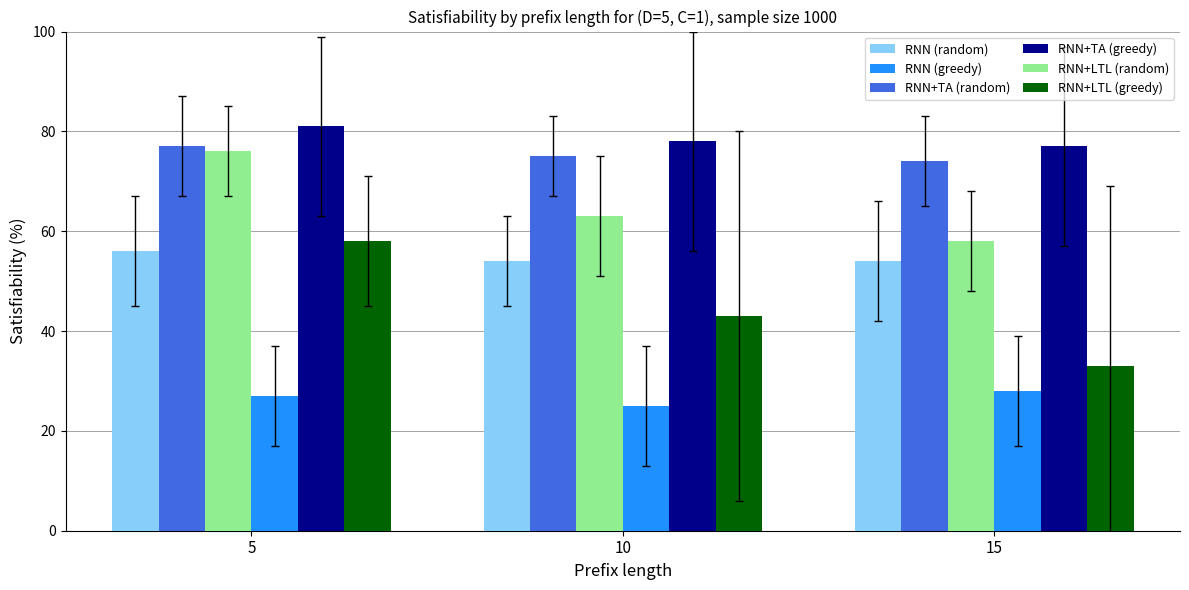

At which category is the sum across all series the highest?

5